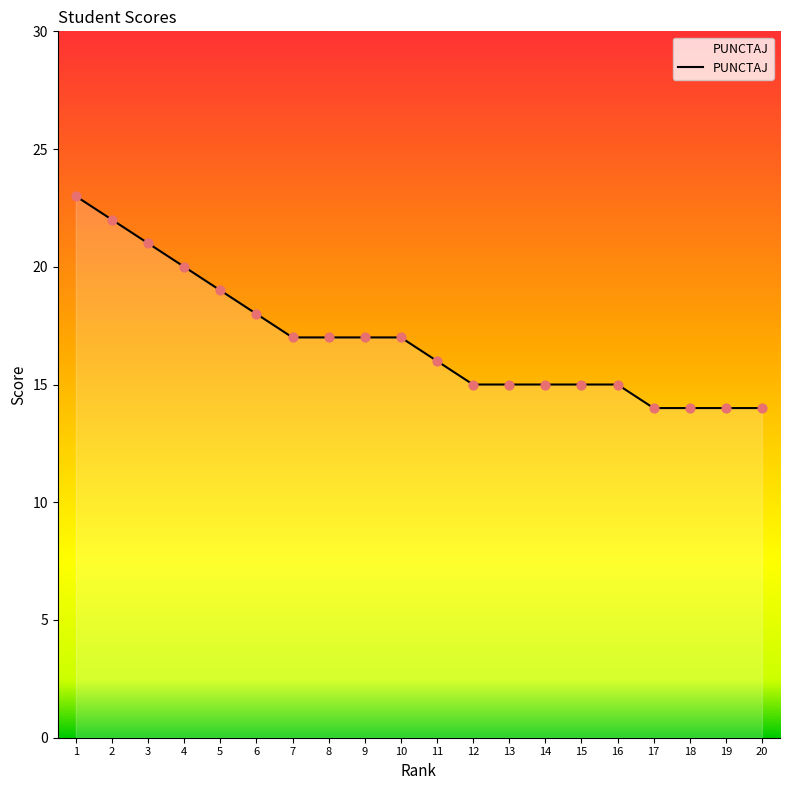

Approximately how many times larger is the value at 16 compared to 7?

0.9